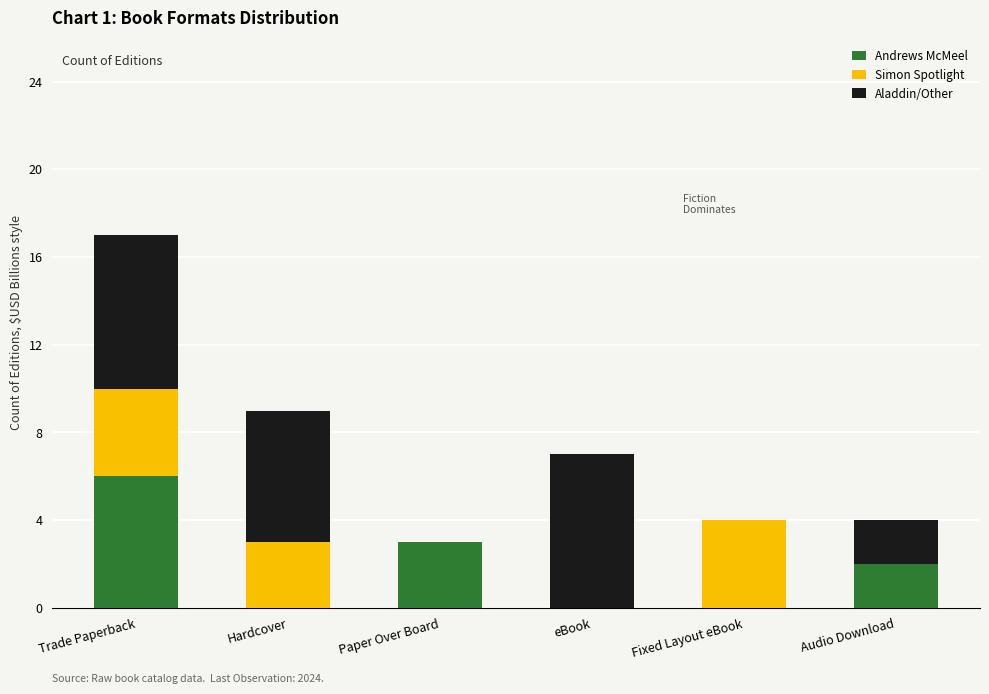

The Andrews McMeel series shows 0 at eBook. True or false?

True